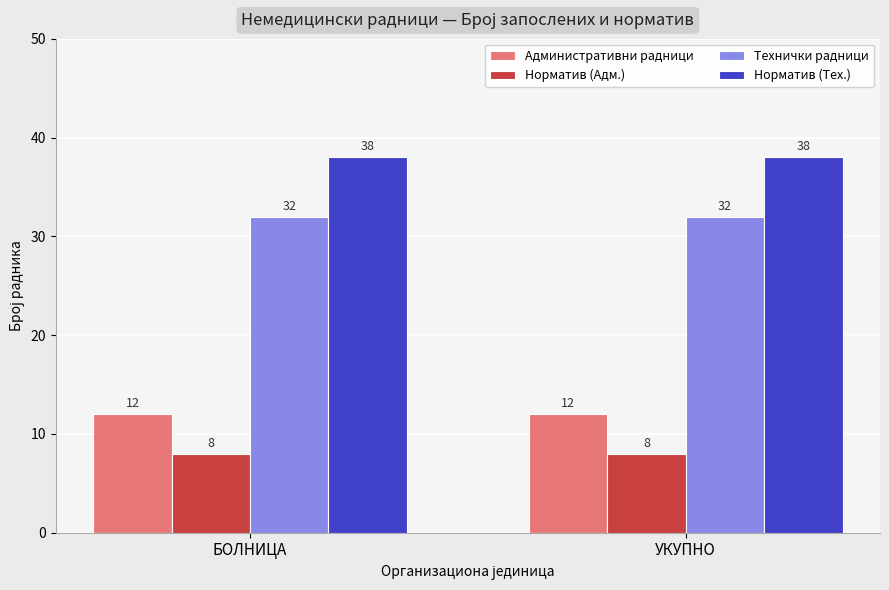

What position from the left is УКУПНО?

2